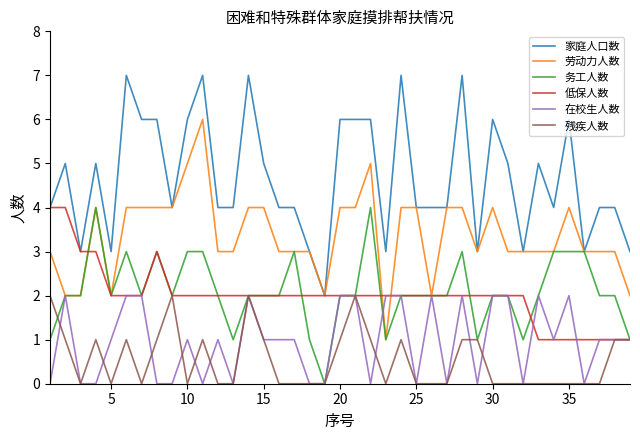

True or false: 家庭人口数 and 在校生人数 cross at least once.

False